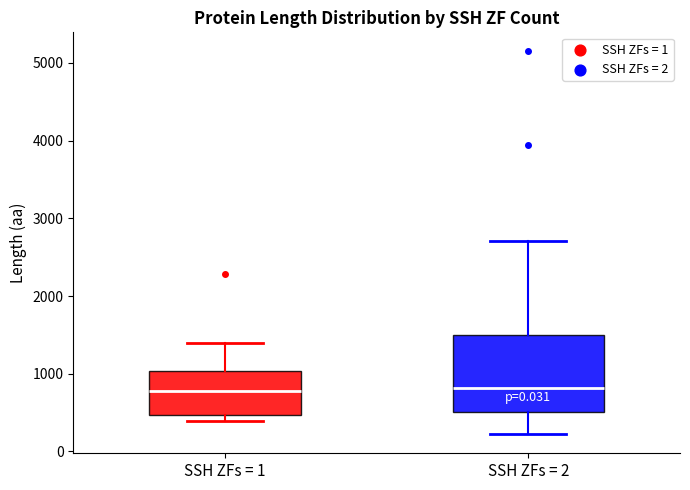

Reading left to right, transcribe this box plot: for each box, give where its median line is, the range the box spans, and where its two whiskers end, as read against the y-axis. The values are not printed on the chart, so give them approximately, as read against the axis.

SSH ZFs = 1: median 800, box 500 to 1000, whiskers 400 to 1400
SSH ZFs = 2: median 800, box 500 to 1500, whiskers 200 to 2700